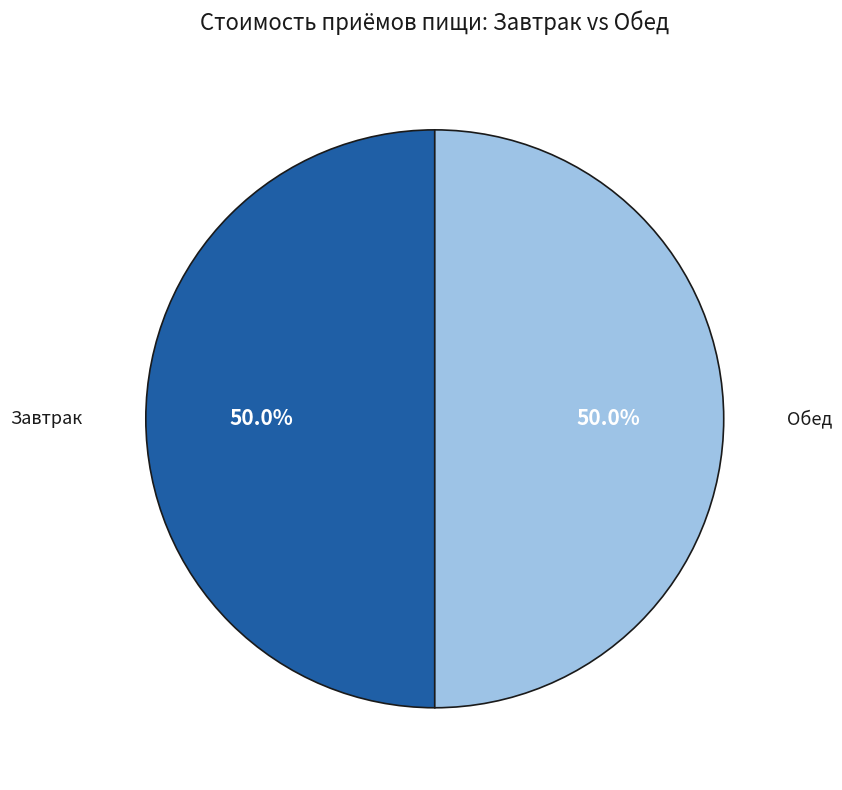

Is there any slice that represents more than half of the pie?

No